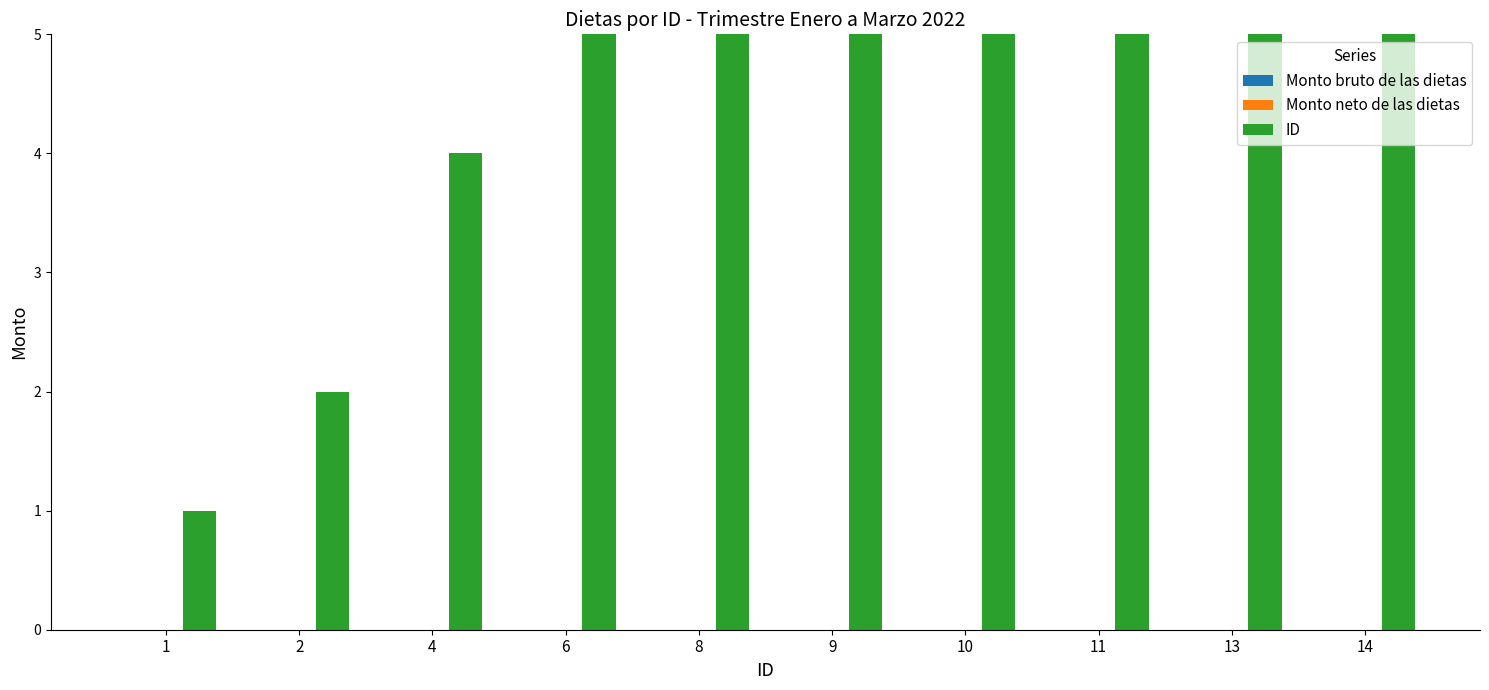

What is the average value of the ID series?

8